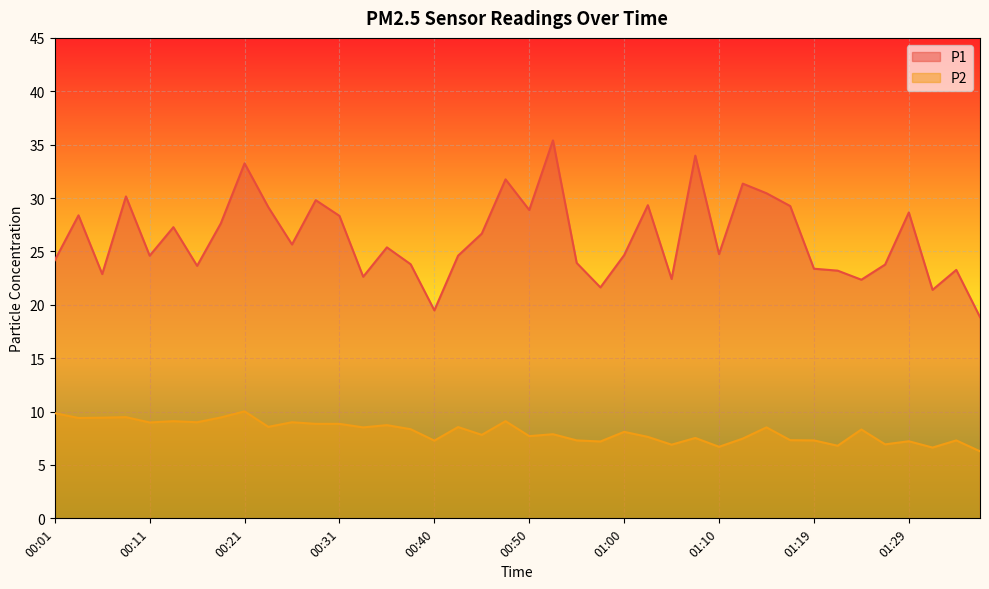

What are all the series names shown in the legend?

P1, P2